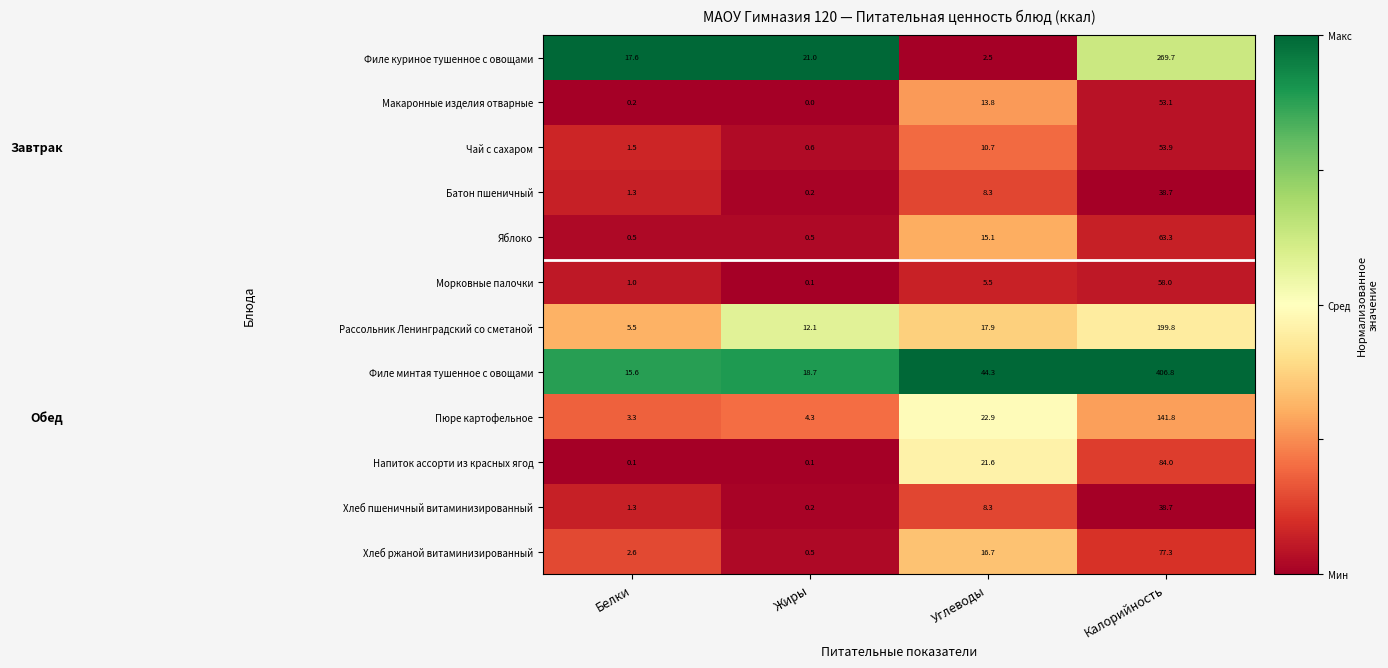

The value of Пюре картофельное at Углеводы is 22.9. True or false?

True